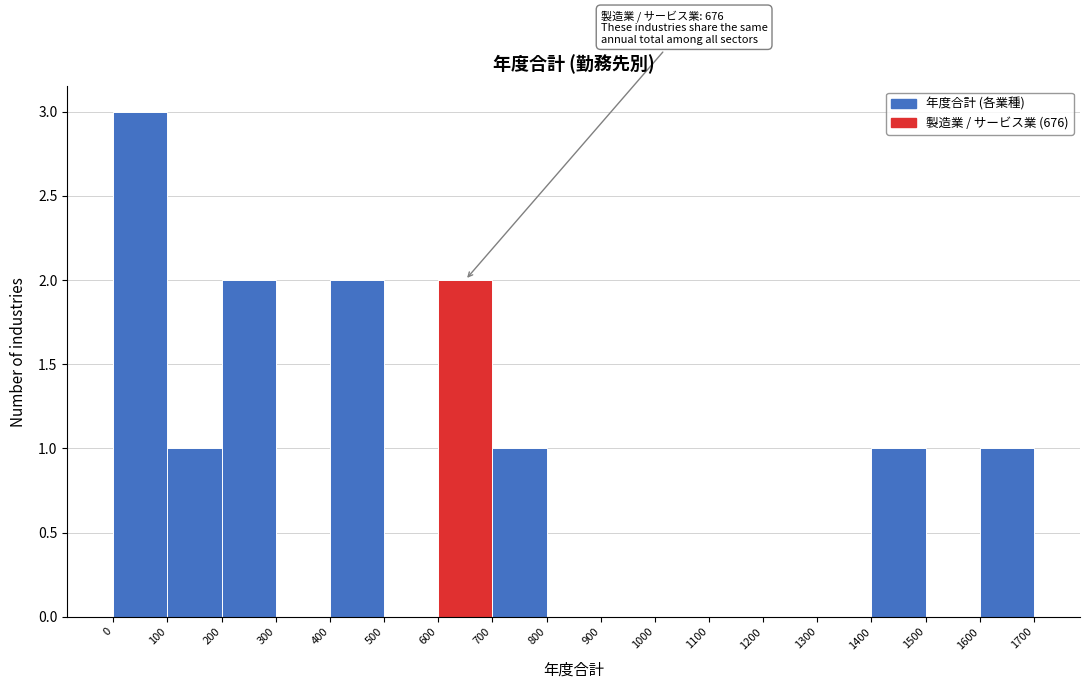

Which range on the x-axis has the tallest bar?

0 to 100